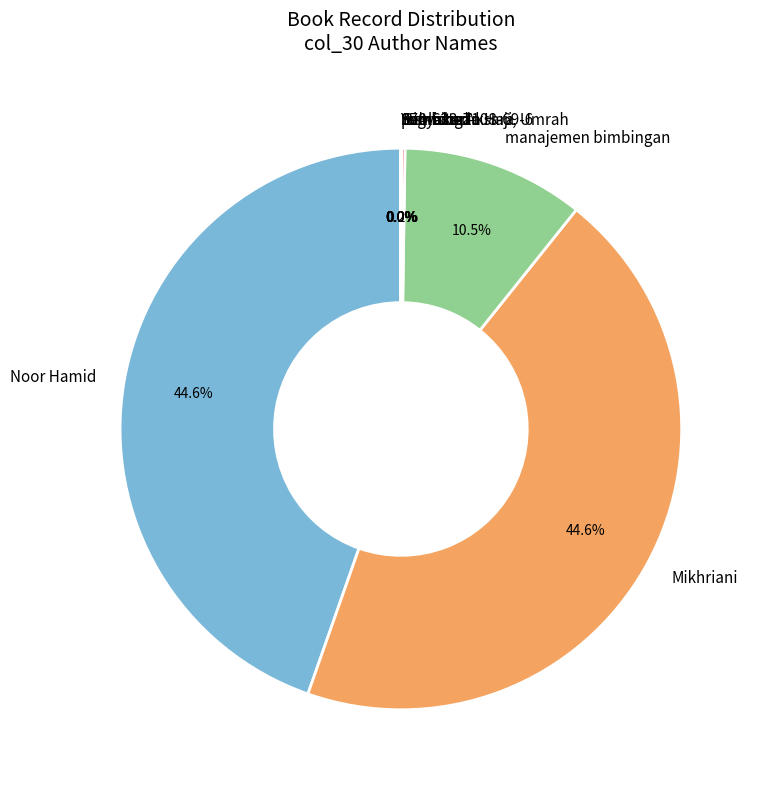

How much of the chart is everything except Mikhriani?

55.4%